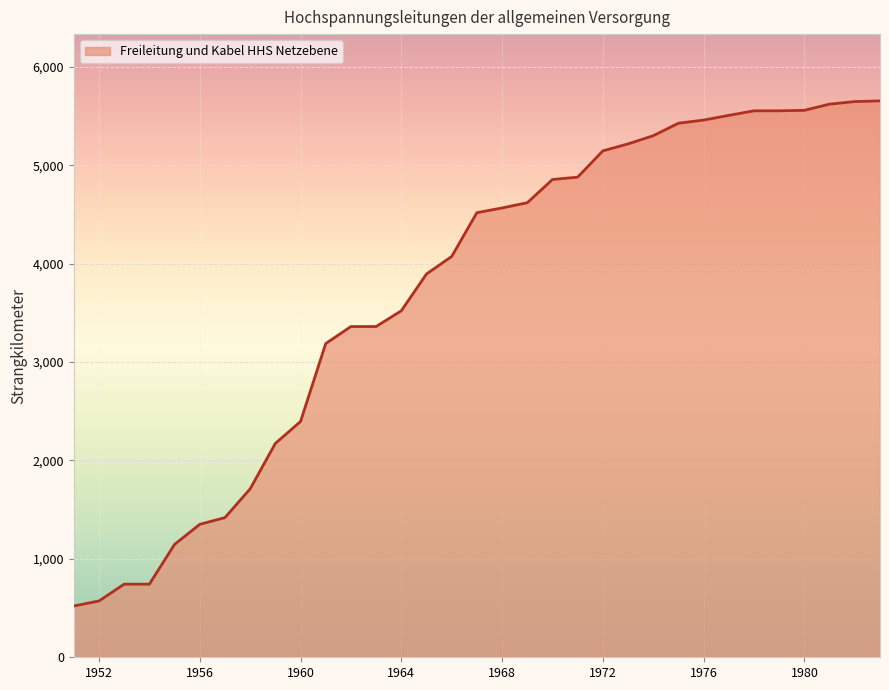

What is the maximum value shown in the chart?

5654.0